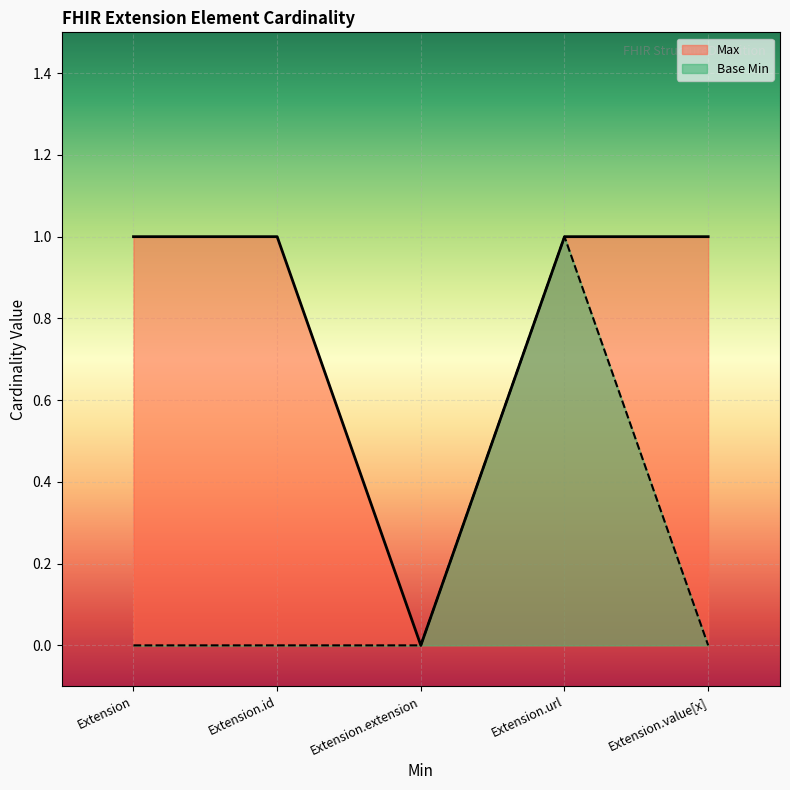

At which category does the chart reach its peak across all series?

Extension